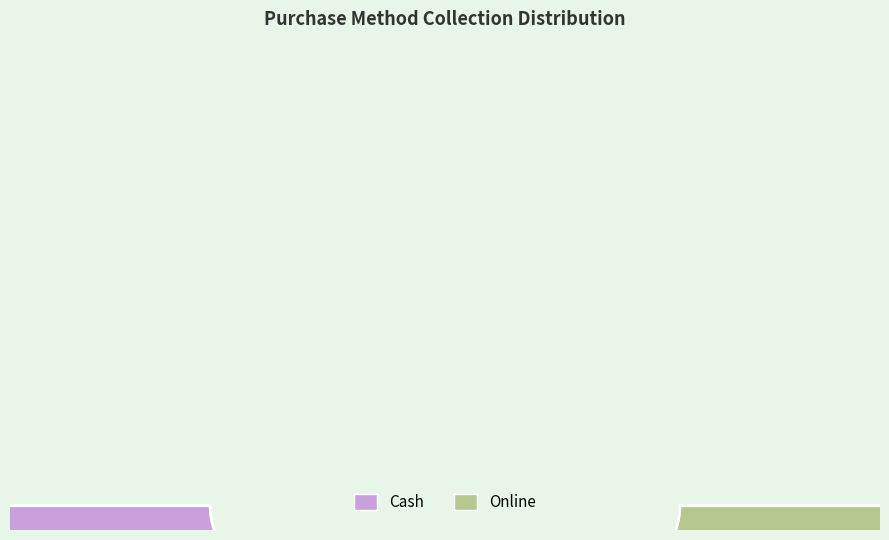

What percentage do Online and Cash together represent?

100.0%